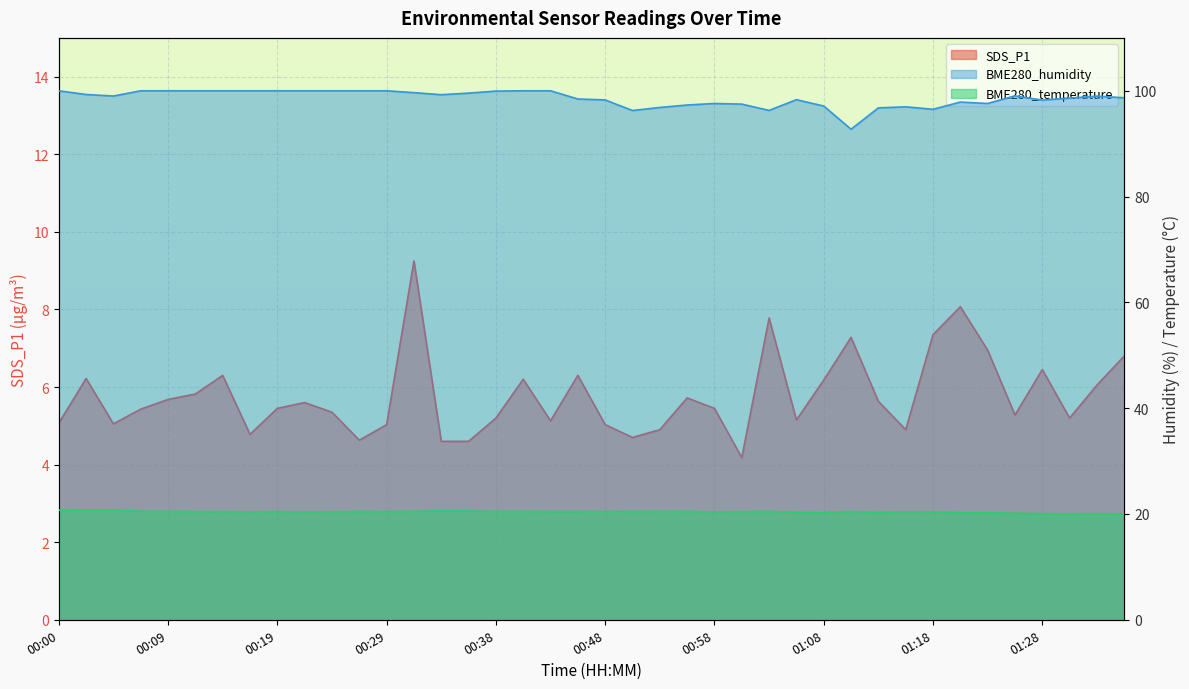

List the labels in order of SDS_P1 value, smallest first.

01:00, 00:34, 00:36, 00:26, 00:51, 00:17, 00:53, 01:16, 00:29, 00:48, 00:05, 00:00, 00:43, 01:05, 00:38, 01:30, 01:26, 00:24, 00:07, 00:19, 00:58, 00:22, 01:13, 00:09, 00:55, 00:12, 01:33, 01:08, 00:41, 00:02, 00:14, 00:46, 01:28, 01:35, 01:23, 01:10, 01:18, 01:03, 01:21, 00:31